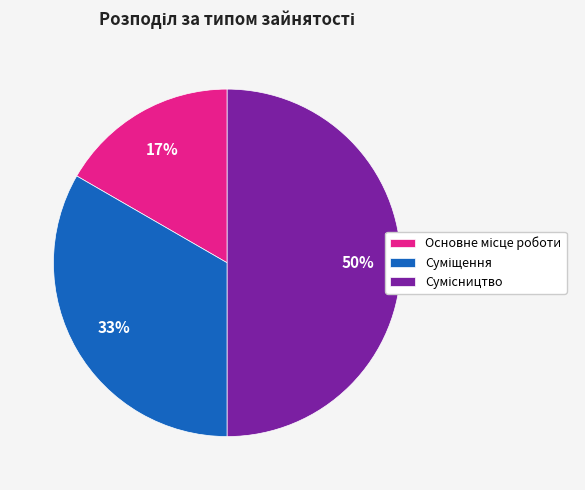

To the nearest percent, what is the average slice percentage?

33%